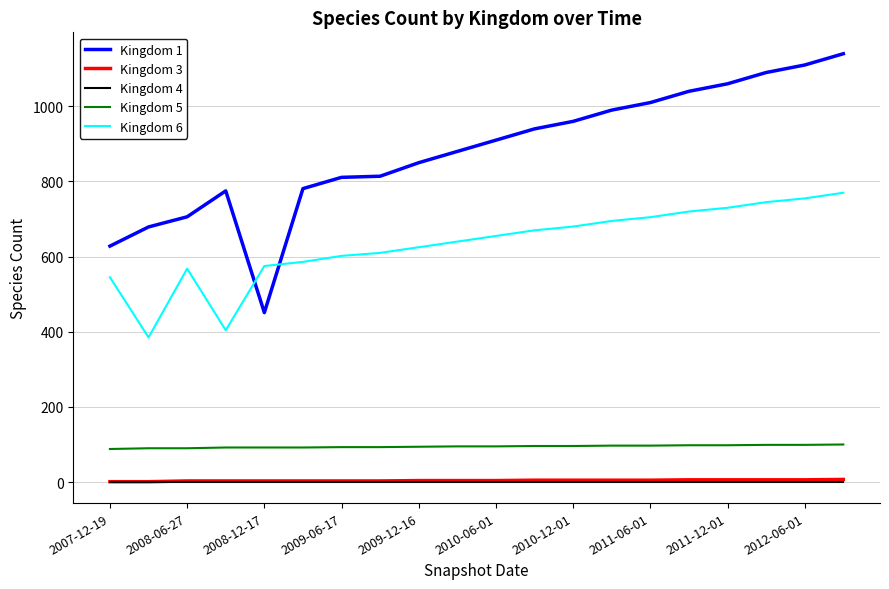

Which series has the largest range (max minus min)?

Kingdom 1